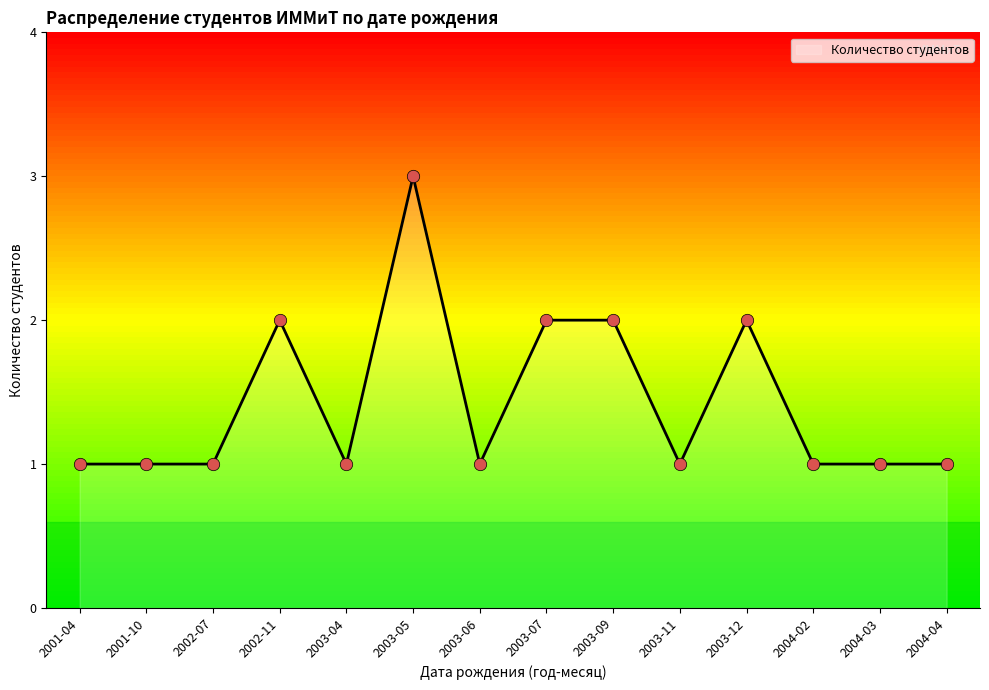

Between 2004-02 and 2003-07, which is larger?

2003-07